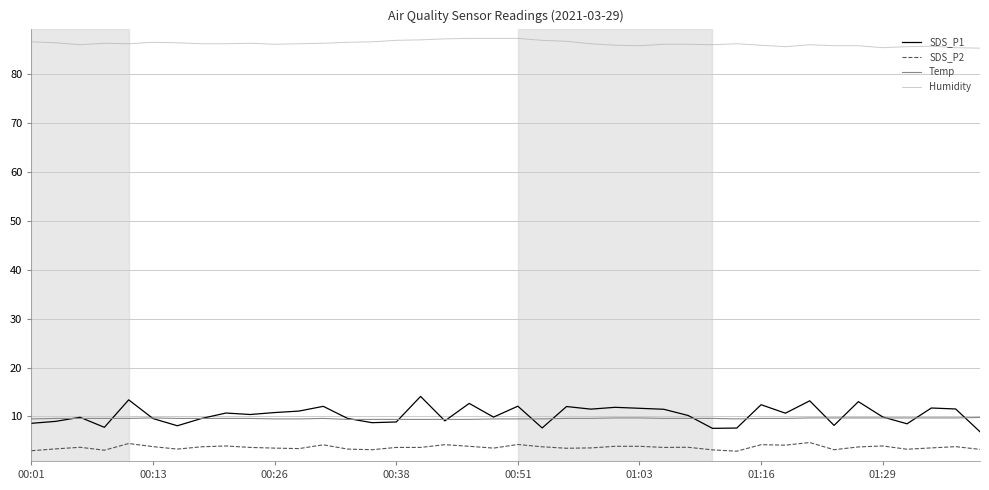

What is the smallest value displayed?

2.9